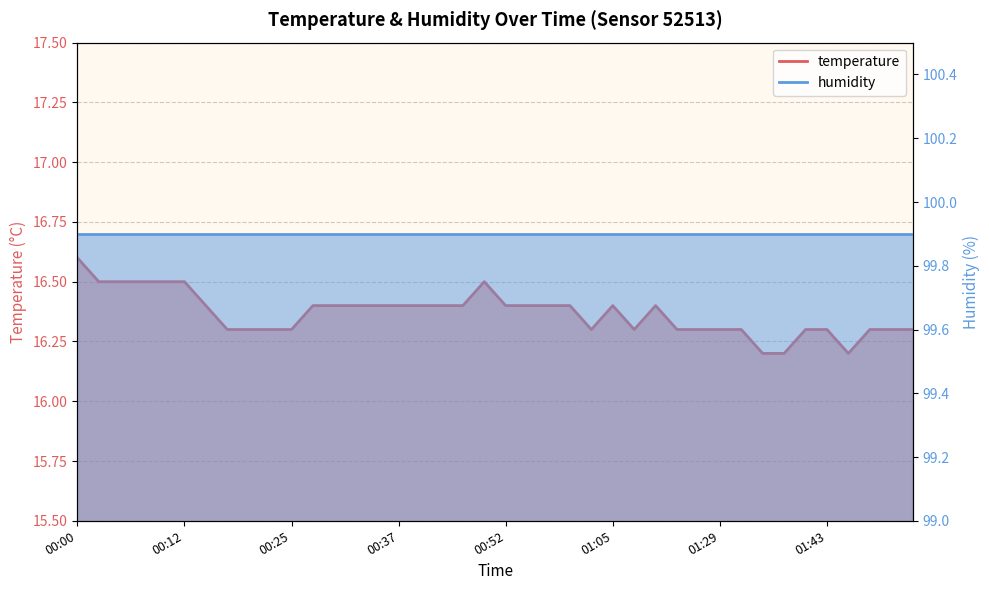

Reading left to right, extract all data points from this chart.

00:00=16.6	00:03=16.5	00:05=16.5	00:08=16.5	00:10=16.5	00:12=16.5	00:15=16.4	00:17=16.3	00:20=16.3	00:22=16.3	00:25=16.3	00:27=16.4	00:29=16.4	00:32=16.4	00:34=16.4	00:37=16.4	00:39=16.4	00:42=16.4	00:46=16.4	00:49=16.5	00:52=16.4	00:55=16.4	00:57=16.4	01:00=16.4	01:02=16.3	01:05=16.4	01:07=16.3	01:15=16.4	01:21=16.3	01:24=16.3	01:29=16.3	01:32=16.3	01:35=16.2	01:37=16.2	01:40=16.3	01:43=16.3	01:45=16.2	01:48=16.3	01:50=16.3	01:56=16.3